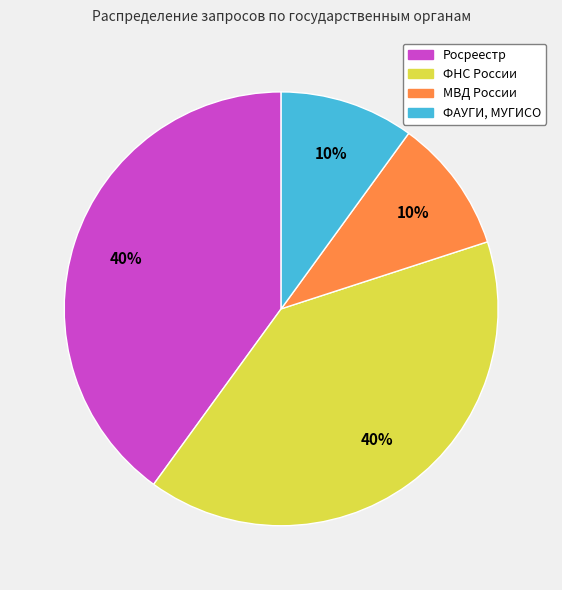

To the nearest percent, what is the difference between the largest and smallest slice percentages?

30%